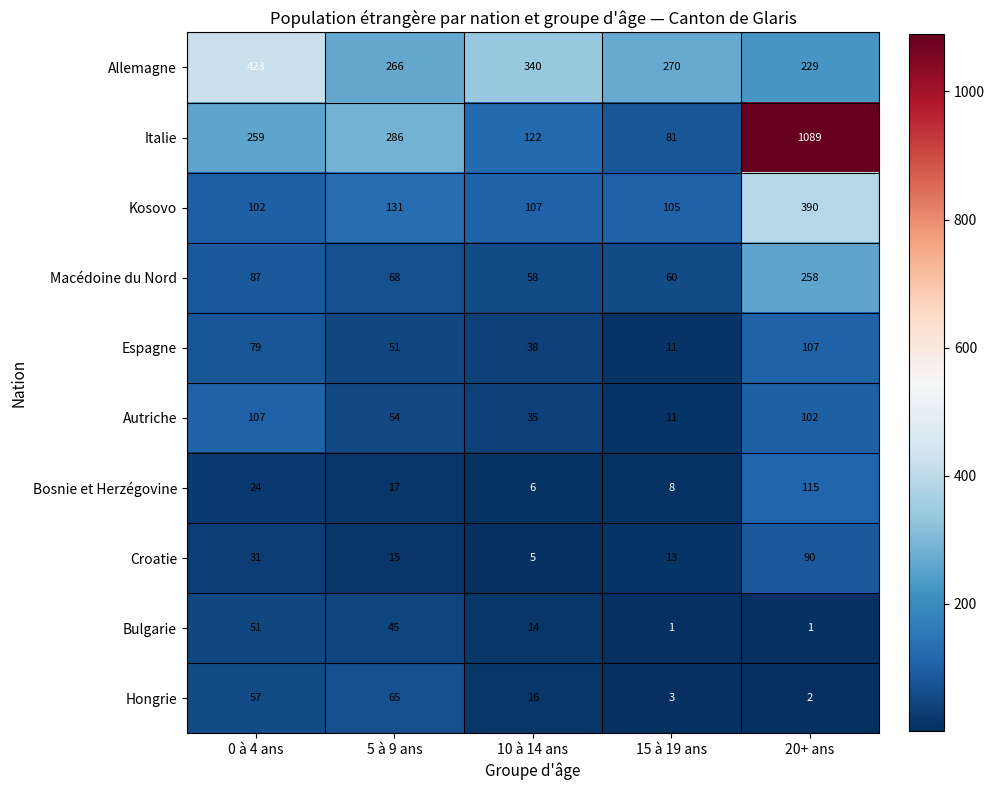

What is the sum of the Allemagne values at 5 à 9 ans and 0 à 4 ans?

689